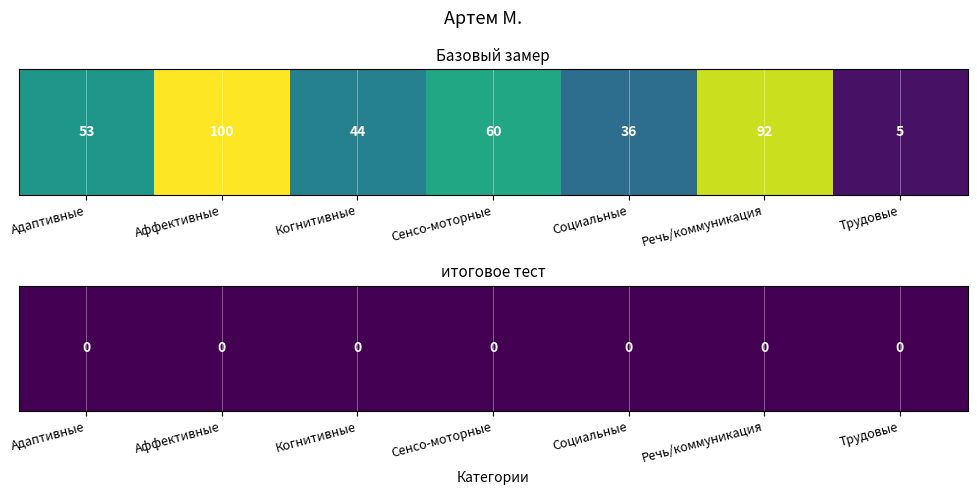

What is the difference between the maximum and minimum values?

95